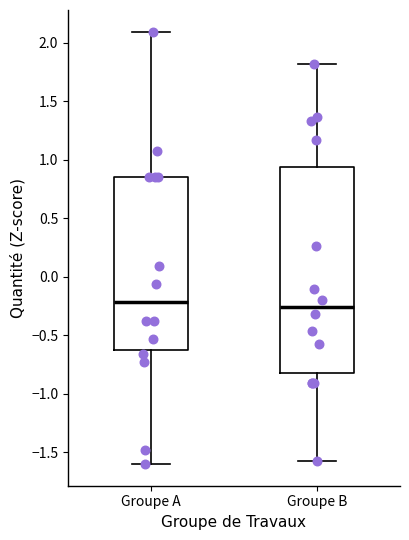

Comparing the boxes themselves (not the whiskers), which one is the tallest?

Groupe B